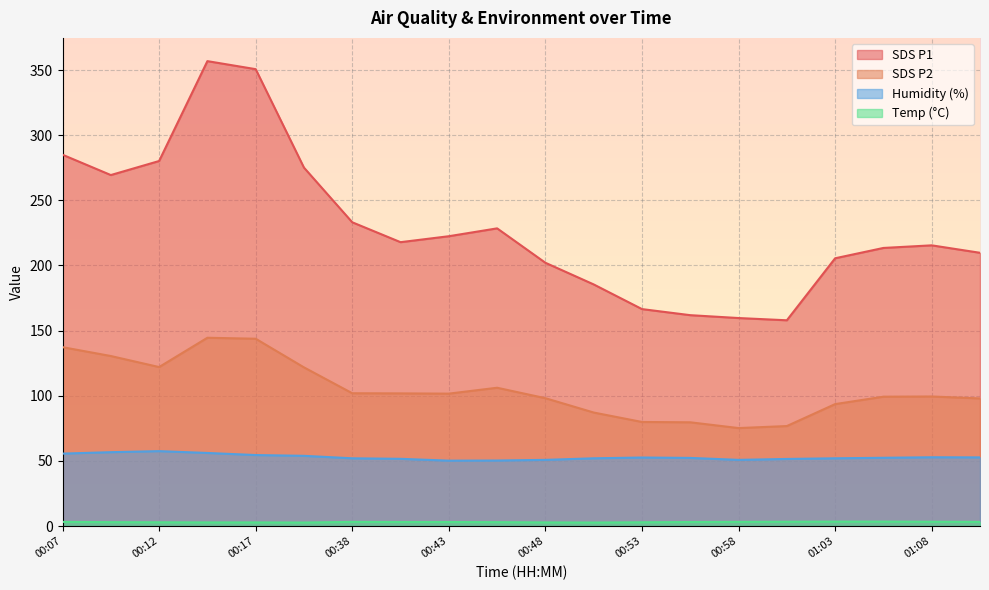

List the series in order of their overall mean, lowest first.

Temp, Humidity, SDS_P2, SDS_P1